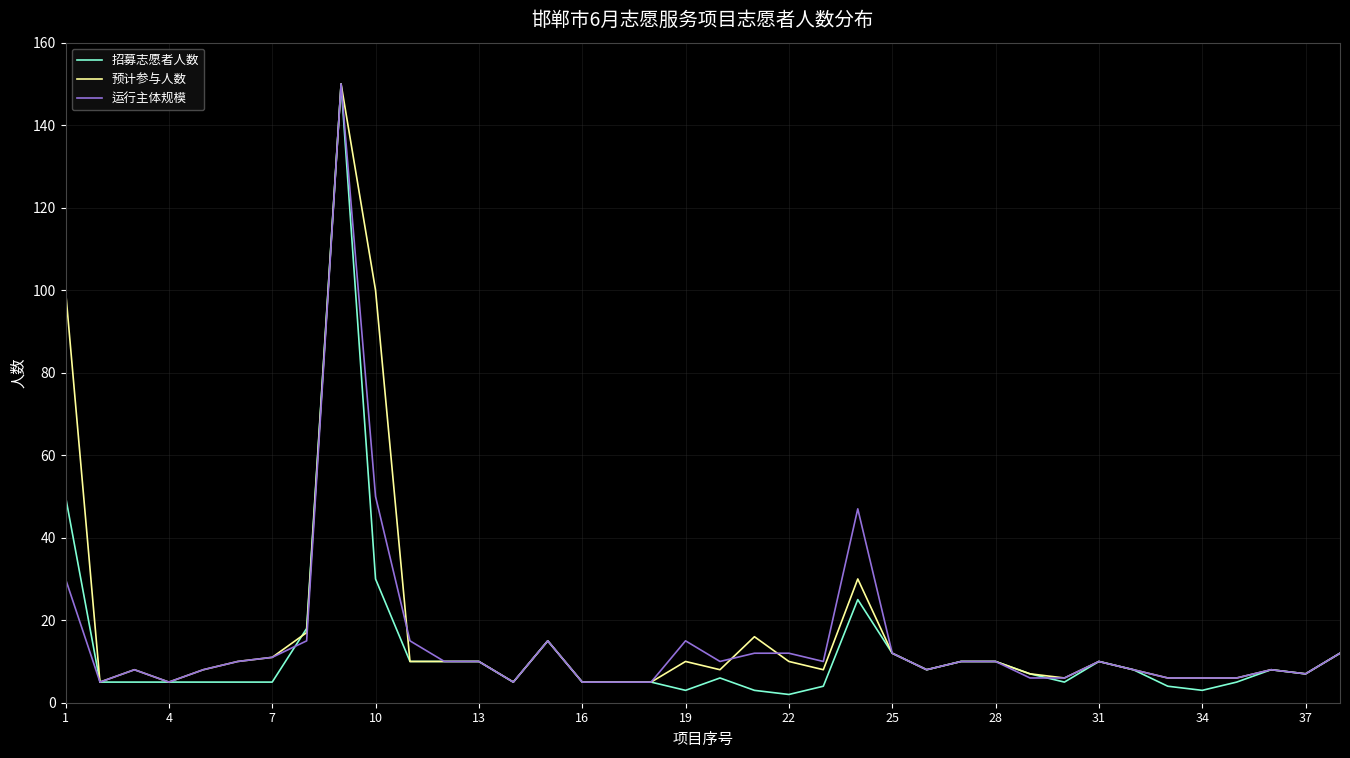

What is the highest value of the 运行主体规模 series?

150